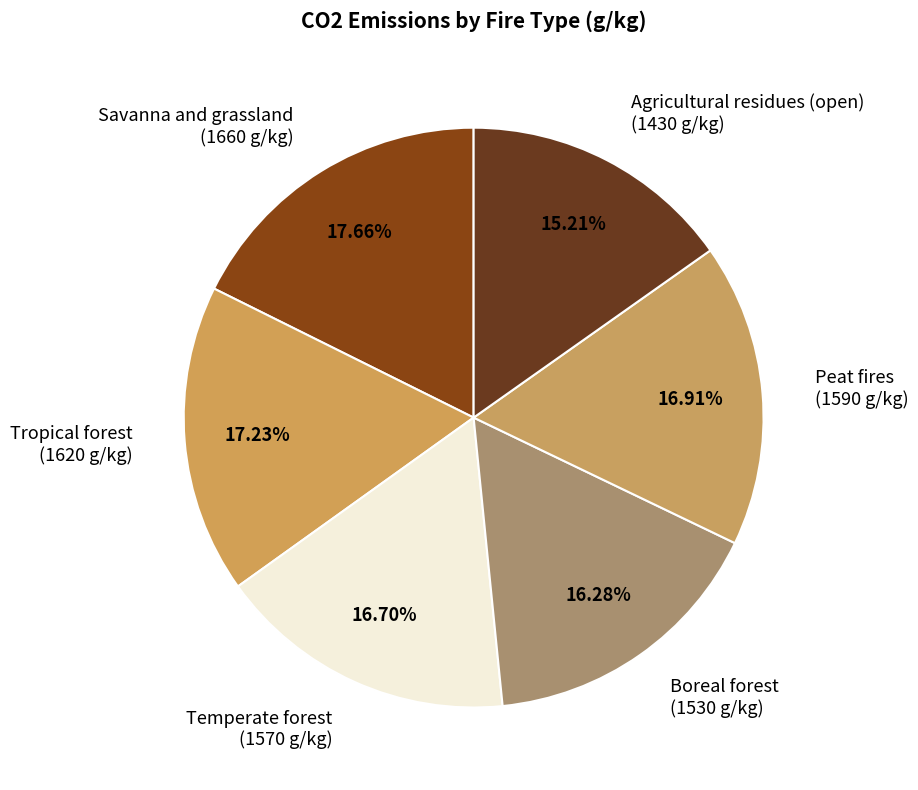

Does Agricultural residues (open) represent more than half of the total?

No